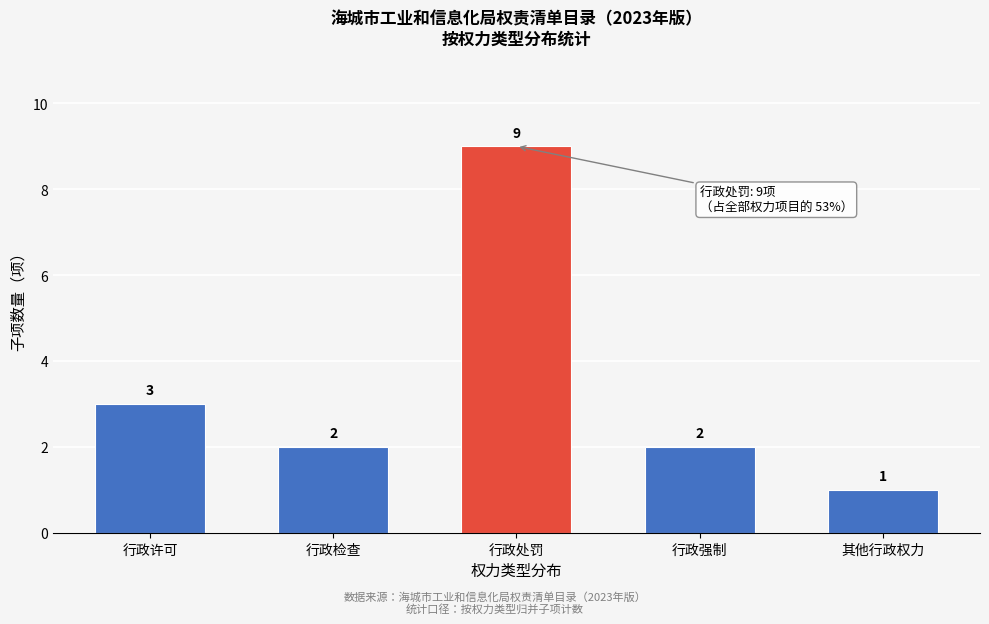

Reading right to left, extract all data points from this chart.

其他行政权力=1	行政强制=2	行政处罚=9	行政检查=2	行政许可=3